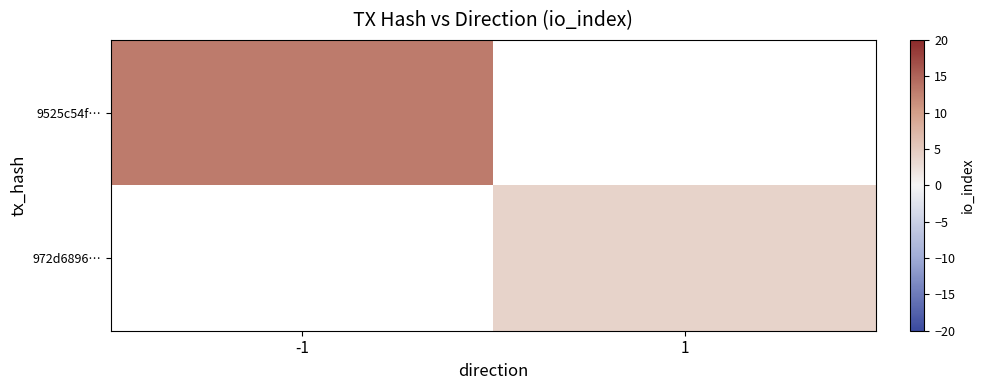

Where is 9525c54f… nearest to the value 13?

-1